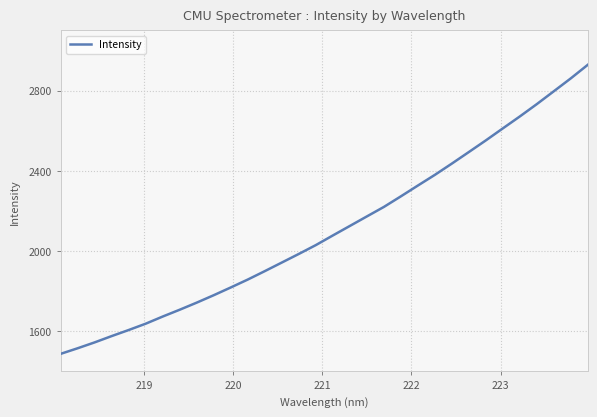

What is the smallest value displayed?

1487.9